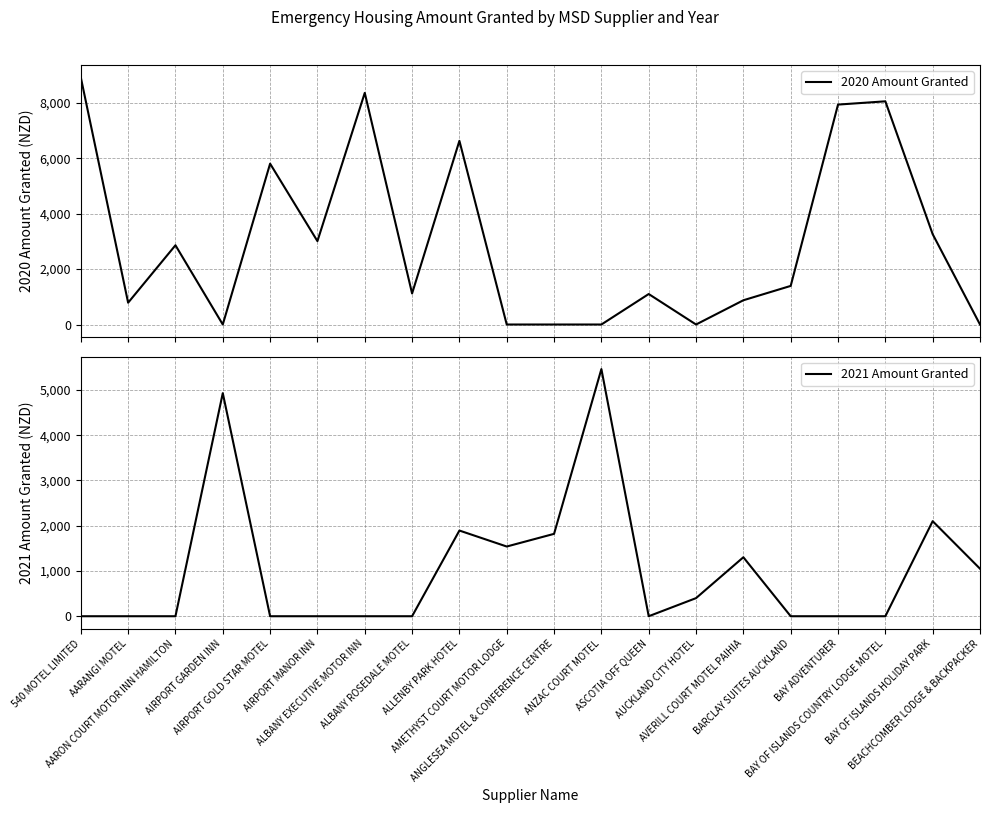

Between ALBANY EXECUTIVE MOTOR INN and ALBANY ROSEDALE MOTEL, which series saw the biggest shift?

2020 Amount Granted